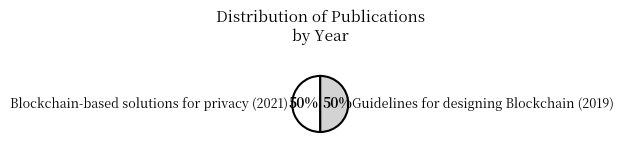

Approximately how many times larger is the value at Blockchain-based solutions for privacy (2021) compared to Guidelines for designing Blockchain (2019)?

1.0